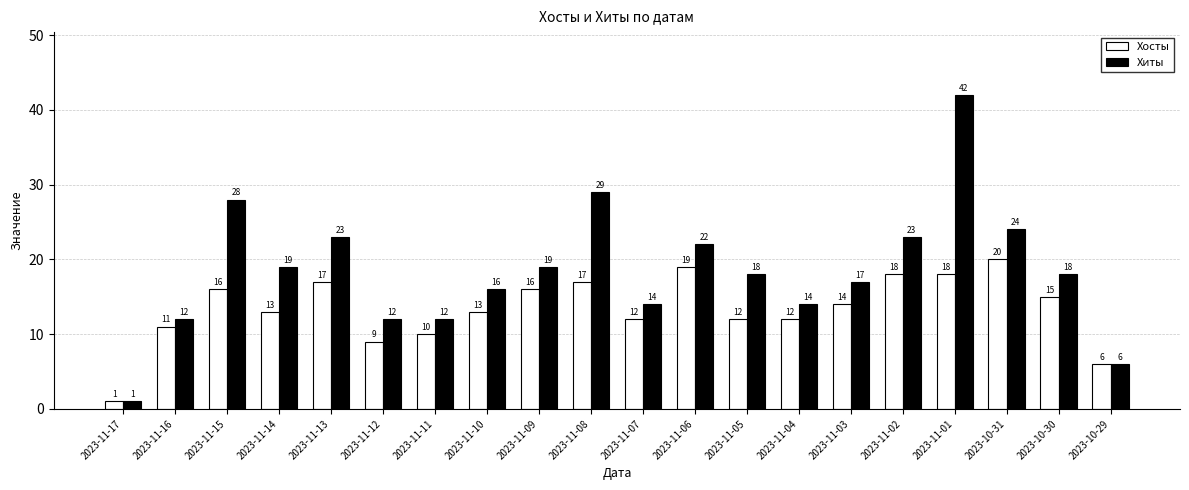

Which series has the largest total across all categories?

Хиты